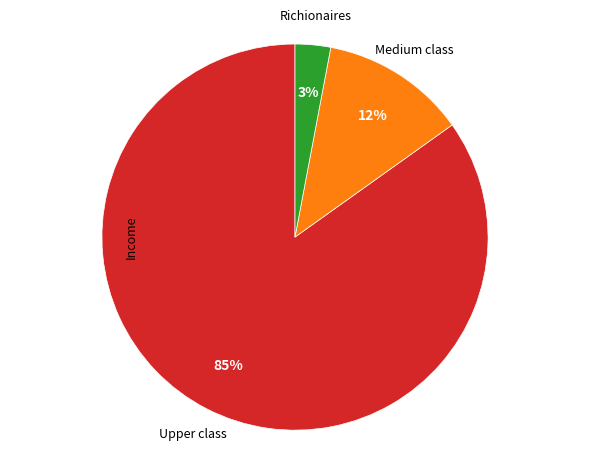

Does any single category account for the majority?

Yes